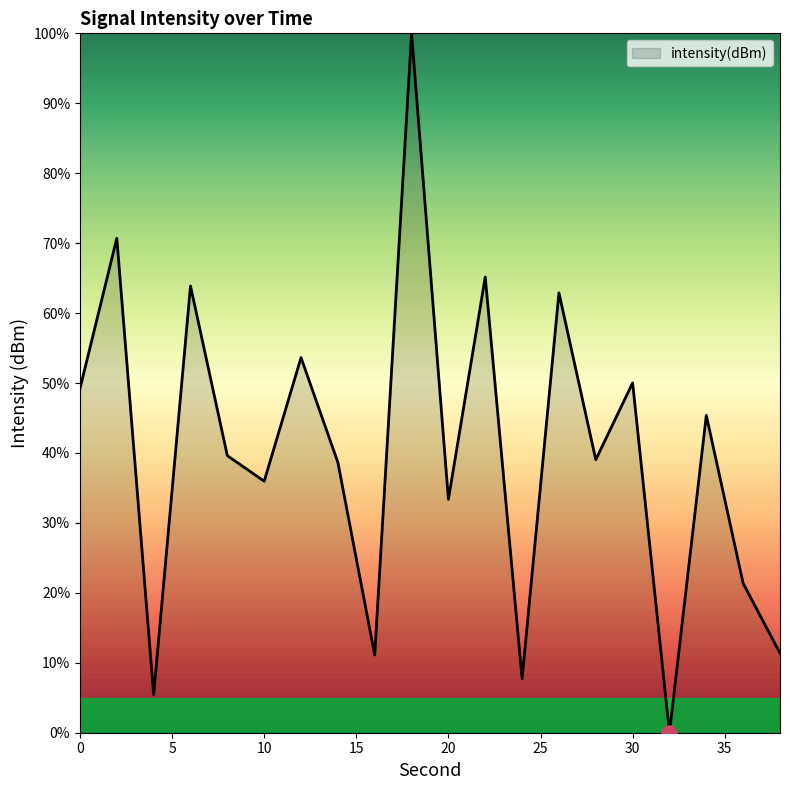

What is the difference between the maximum and minimum values?

100.0